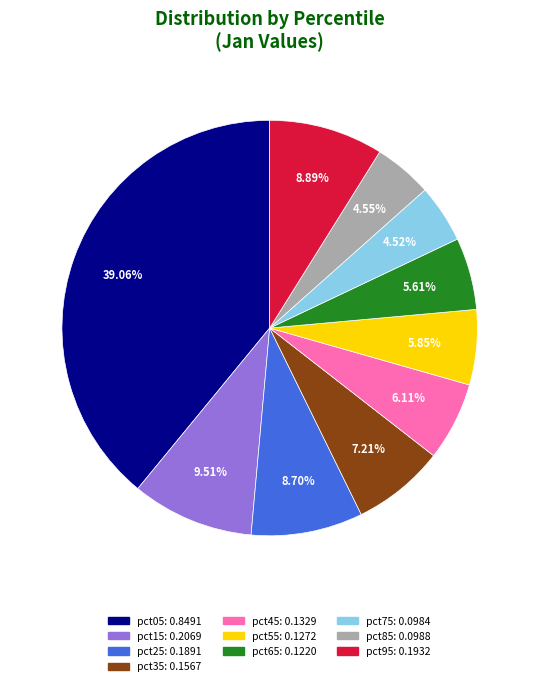

To the nearest percent, what portion does pct45 represent?

6%